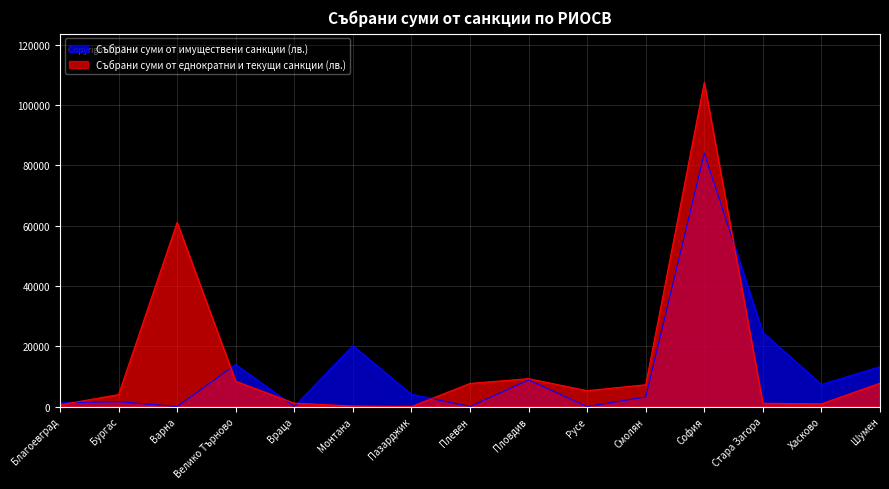

List the series in order of their peak value, highest first.

Събрани суми от еднократни и текущи санкции (лв.), Събрани суми от имуществени санкции (лв.)